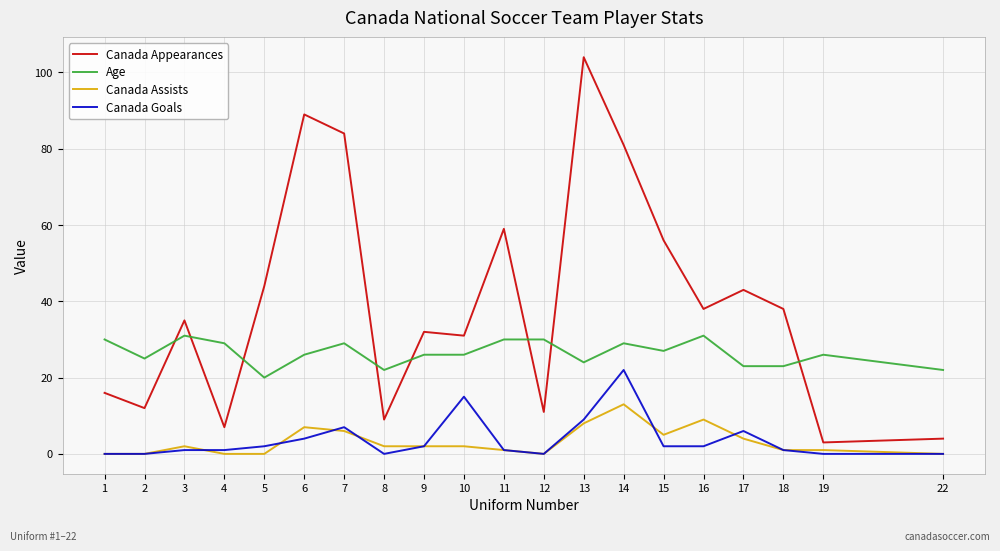

Which series changed the most between 7 and 13?

Canada Appearances